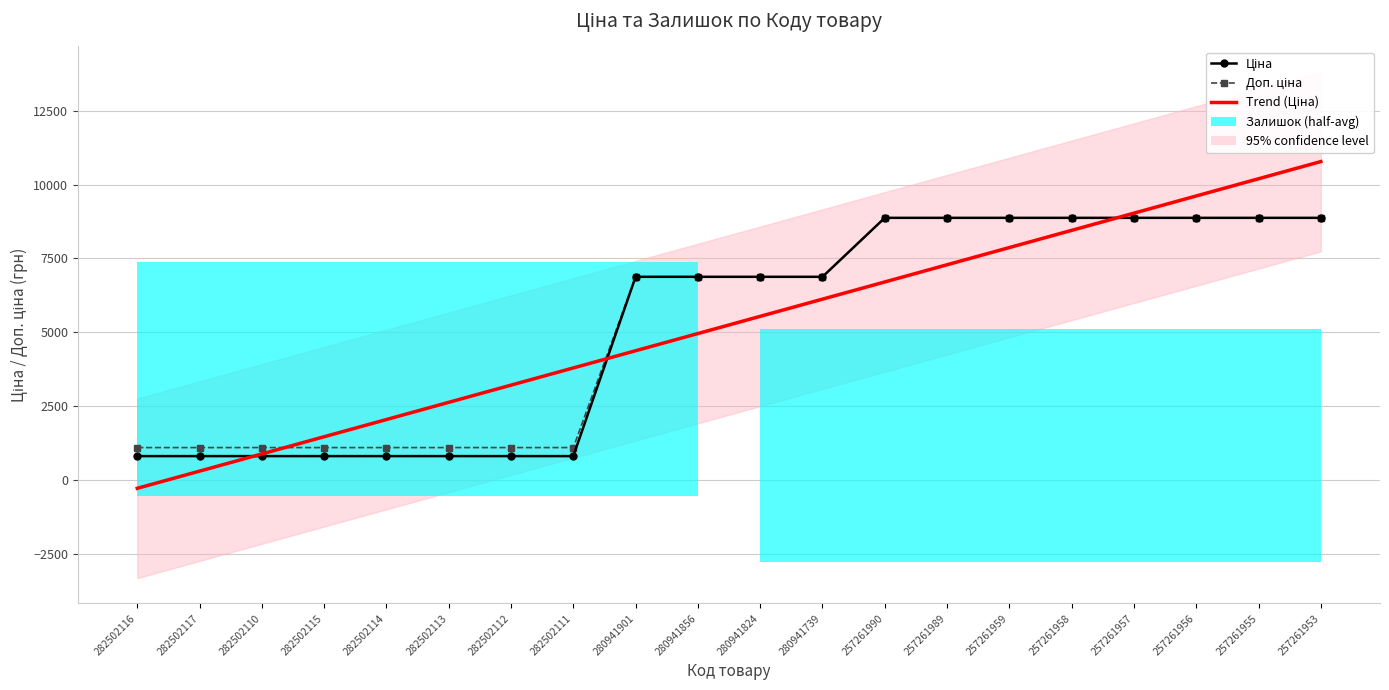

Where does the Доп. ціна series first go above 6879?

280941901